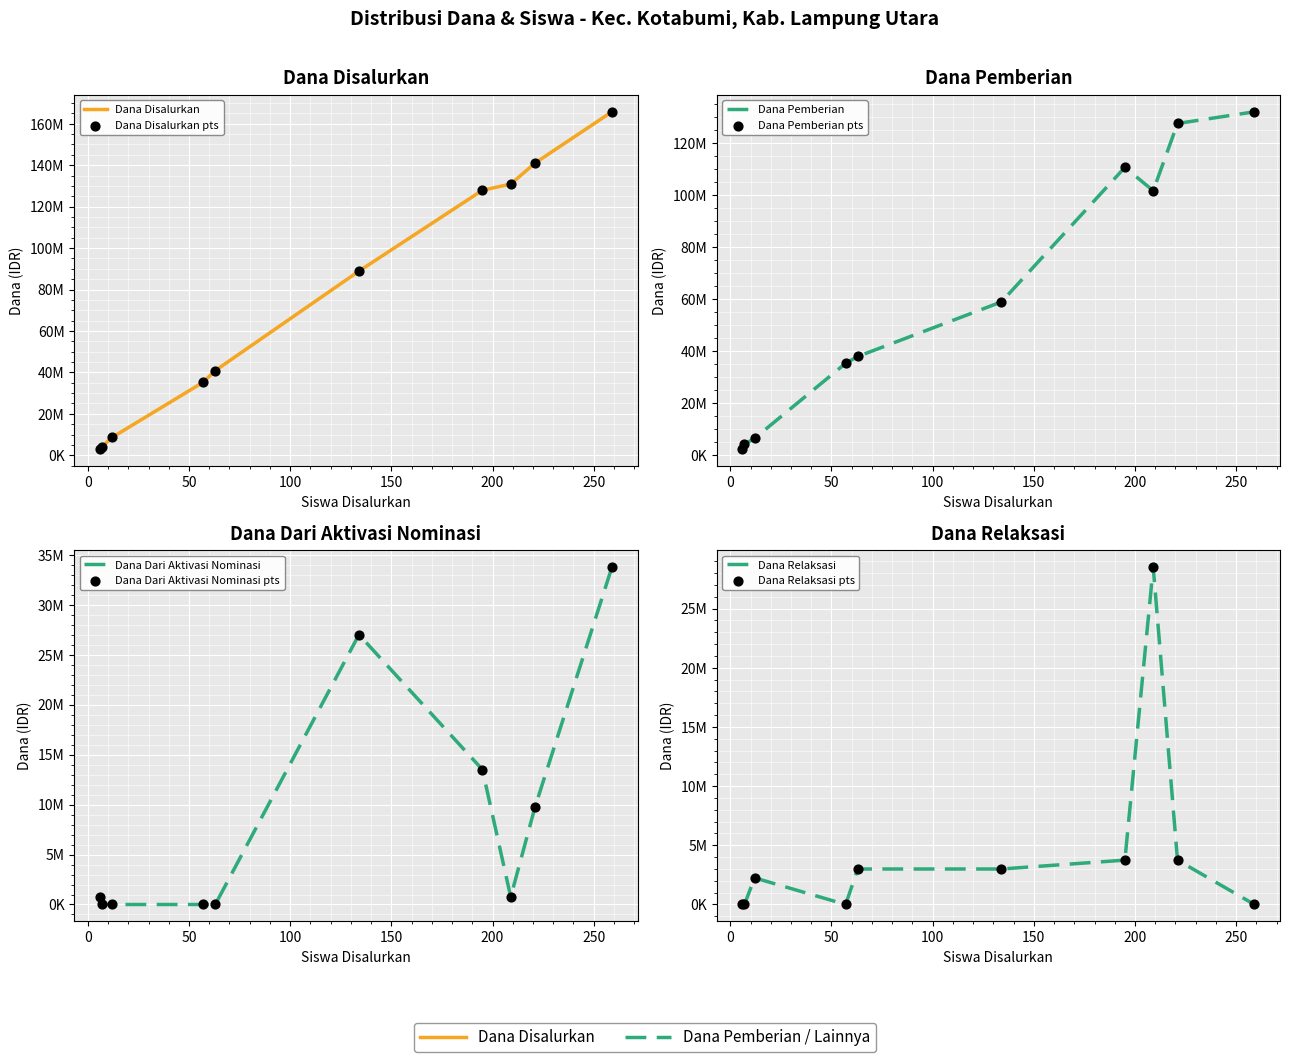

Is the value of Dana Disalurkan at SMP NEGERI 1 KOTABUMI greater than the value of Siswa Disalurkan at SMP NEGERI 12 KOTABUMI?

Yes